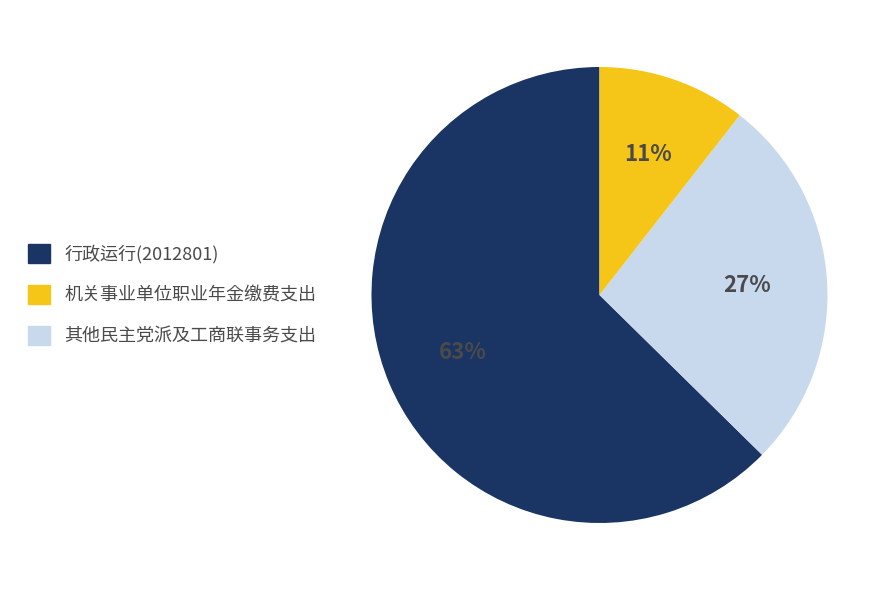

Is there a majority slice in this chart?

Yes